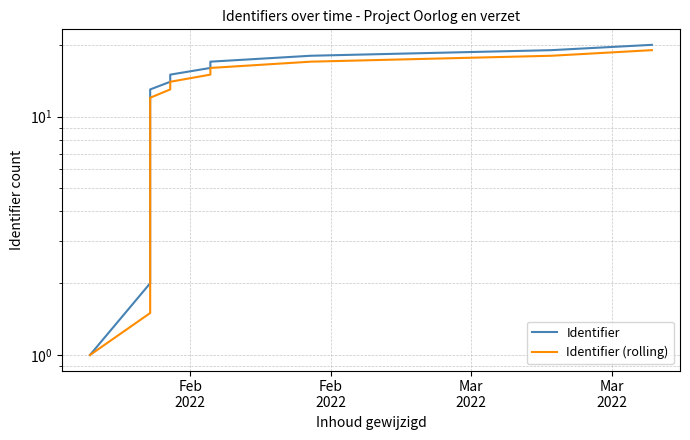

What is the minimum value for Identifier?

1.0